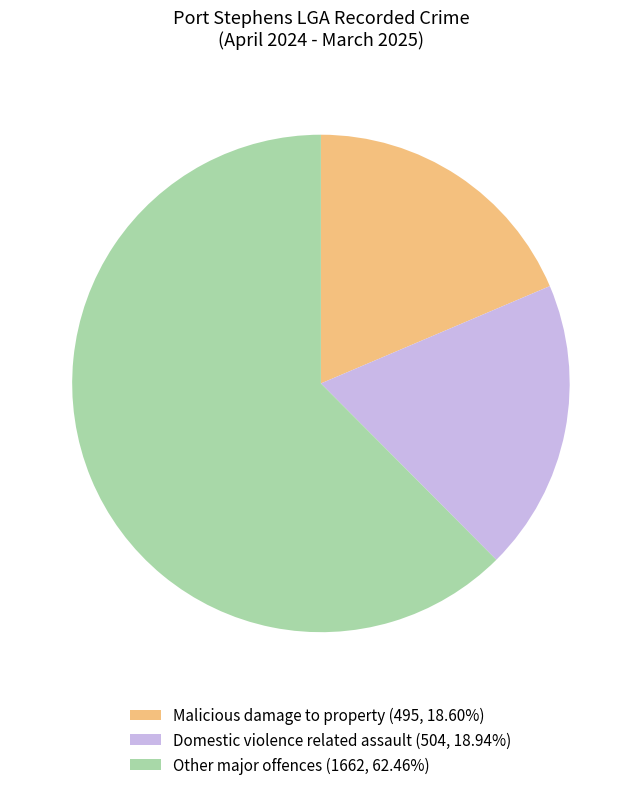

Approximately how many times larger is the value at Malicious damage to property (495, 18.60%) compared to Domestic violence related assault (504, 18.94%)?

1.0